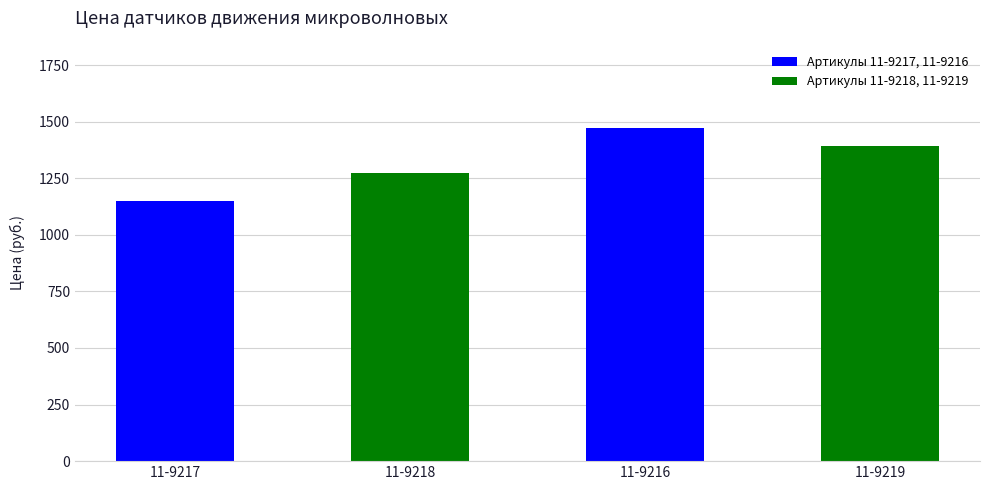

What is the approximate value at 11-9216?

1471.4